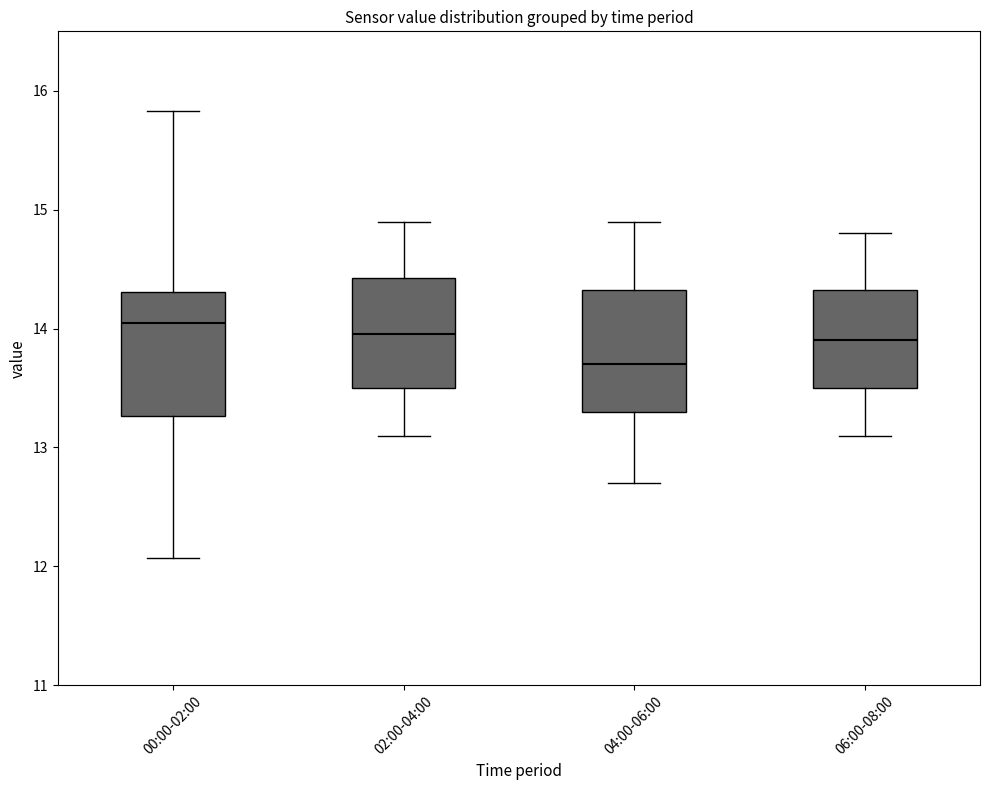

Reading left to right, read every box against the y-axis: the position of its median line, the range the box covers, and the ends of its whiskers. The values are not printed on the chart, so give them approximately, as read against the axis.

00:00-02:00: median 14.1, box 13.3 to 14.3, whiskers 12.1 to 15.8
02:00-04:00: median 14.0, box 13.5 to 14.4, whiskers 13.1 to 14.9
04:00-06:00: median 13.7, box 13.3 to 14.3, whiskers 12.7 to 14.9
06:00-08:00: median 13.9, box 13.5 to 14.3, whiskers 13.1 to 14.8